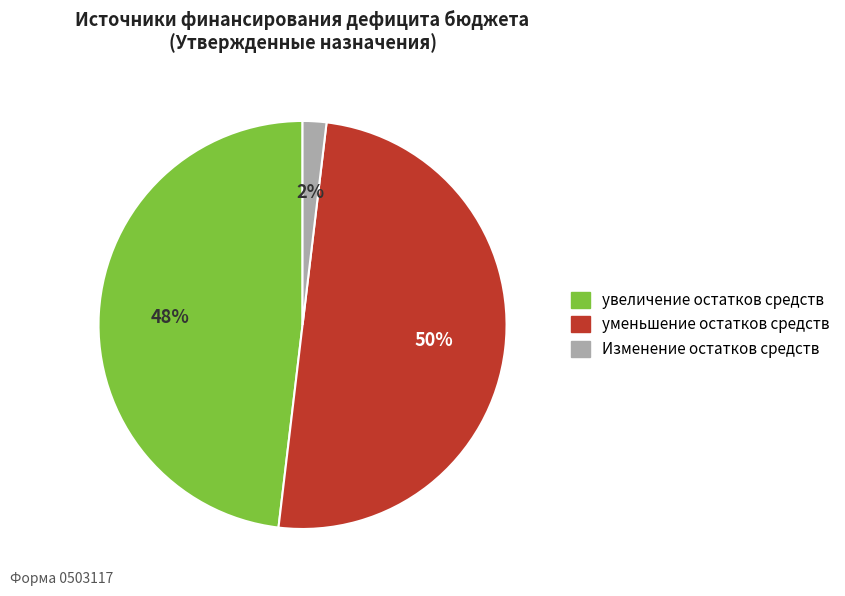

To the nearest percent, what is the average slice percentage?

33%